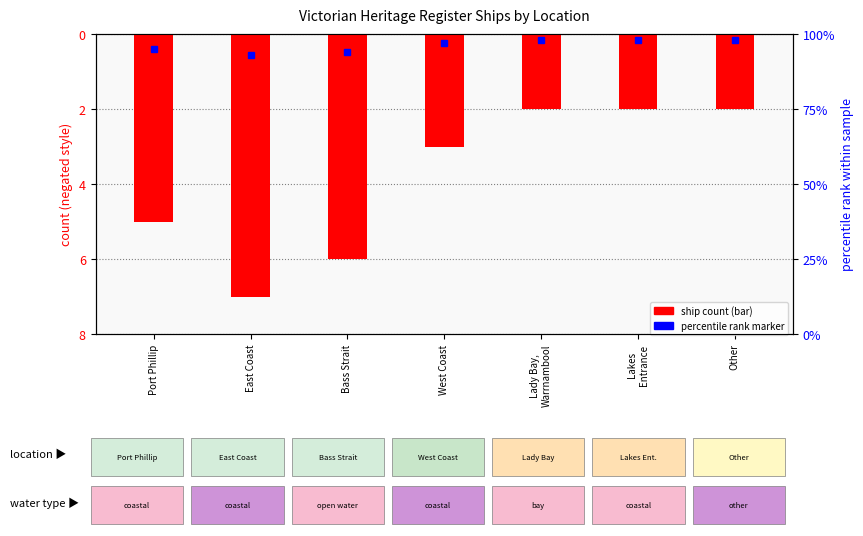

Reading left to right, extract all data points from this chart.

Port Phillip=-5	East Coast=-7	Bass Strait=-6	West Coast=-3	Lady Bay,
Warrnambool=-2	Lakes
Entrance=-2	Other=-2